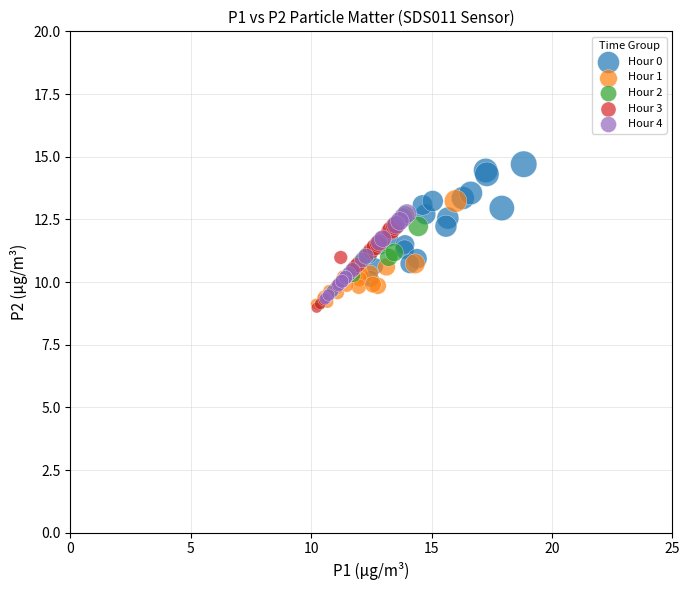

Which series contains the highest Y value?

Hour 0